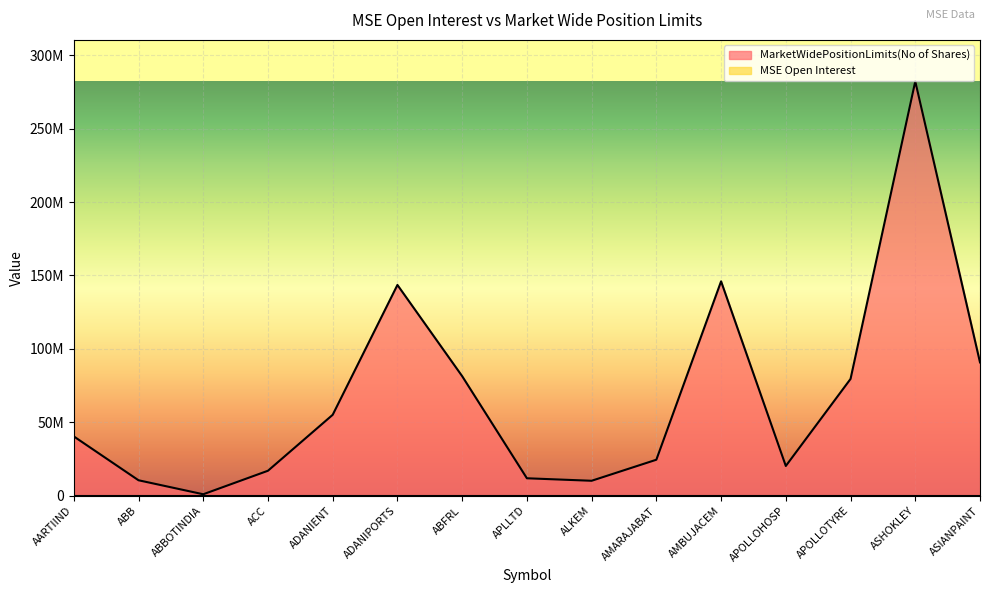

Does the chart display data point markers on the line(s)?

No